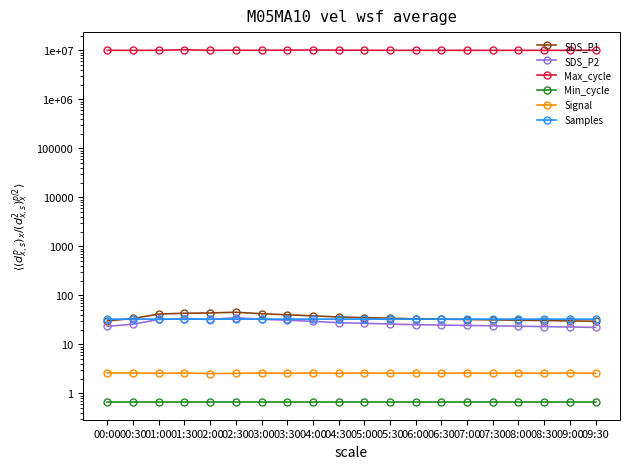

In Signal, how many points are higher than both neighbors (excluding endpoints)?

8